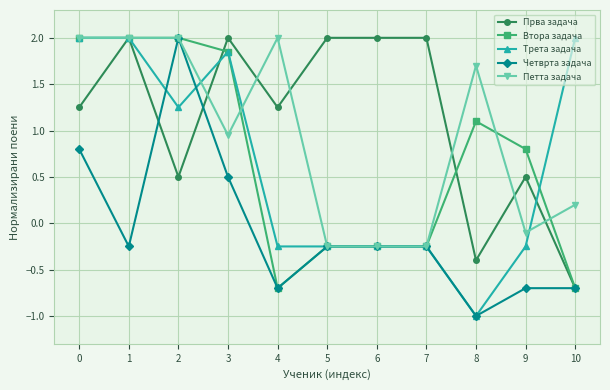

True or false: Втора задача has more than 0 points higher than both neighbors.

True